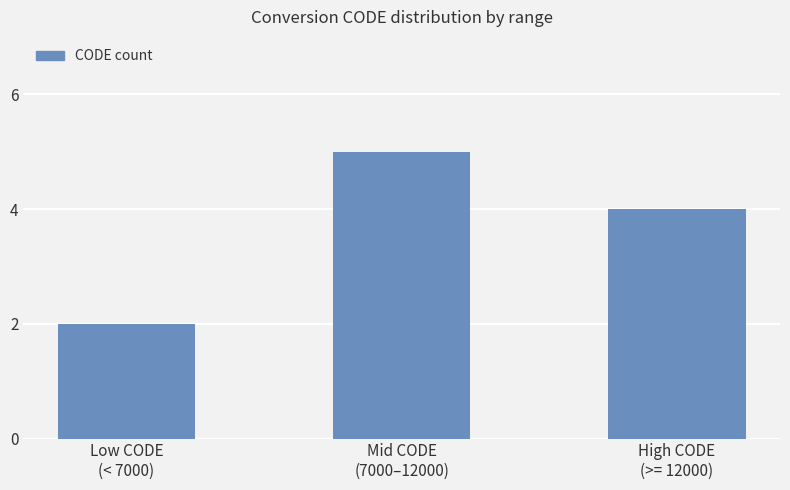

What is the label of the 3rd bar from the right?

Low CODE
(< 7000)